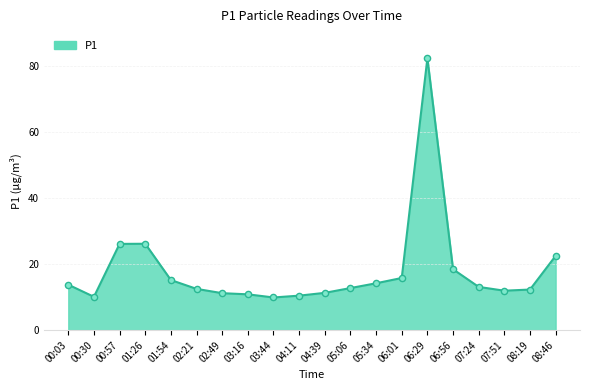

What is the ratio of the value at 04:39 to the value at 05:34?

0.8